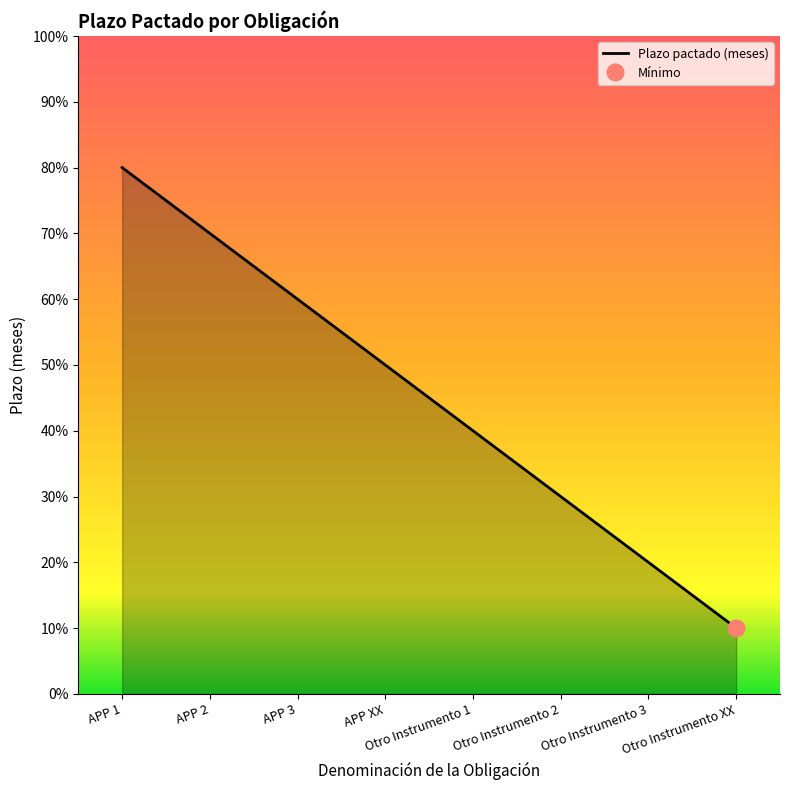

The value at Otro Instrumento XX is 17. True or false?

False